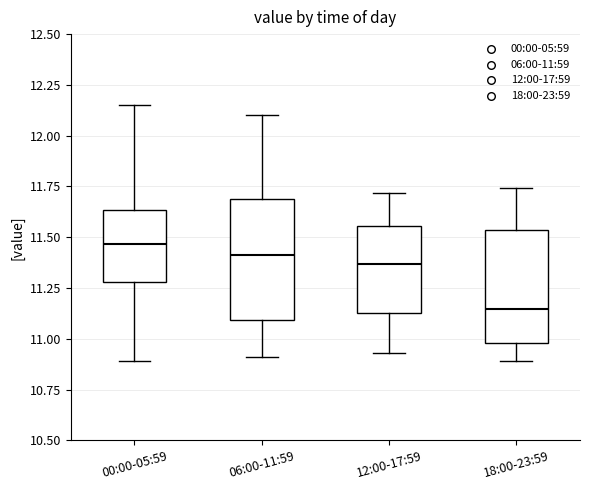

Reading left to right, transcribe this box plot: for each box, give where its median line is, the range the box spans, and where its two whiskers end, as read against the y-axis. The values are not printed on the chart, so give them approximately, as read against the axis.

00:00-05:59: median 11.45, box 11.30 to 11.65, whiskers 10.90 to 12.15
06:00-11:59: median 11.40, box 11.10 to 11.70, whiskers 10.90 to 12.10
12:00-17:59: median 11.35, box 11.15 to 11.55, whiskers 10.95 to 11.70
18:00-23:59: median 11.15, box 11.00 to 11.55, whiskers 10.90 to 11.75